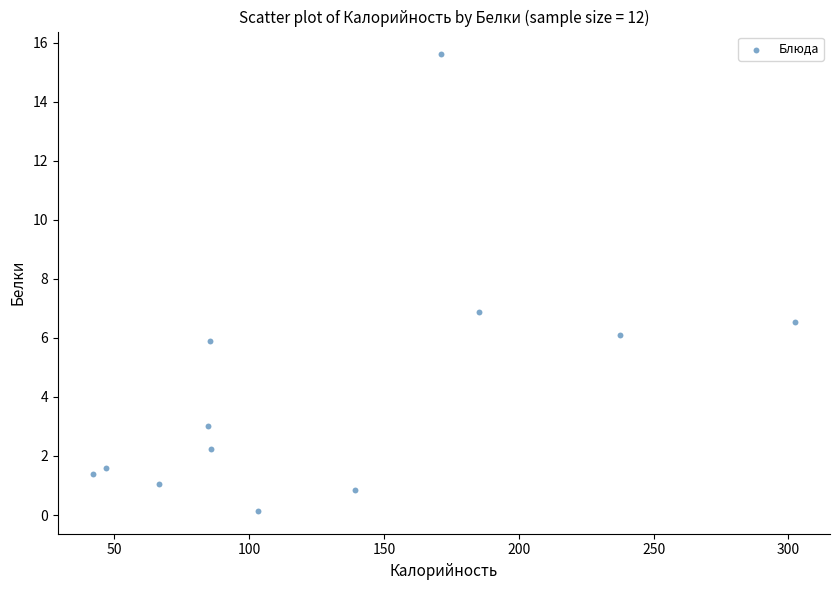

What is the average X value?

129.1